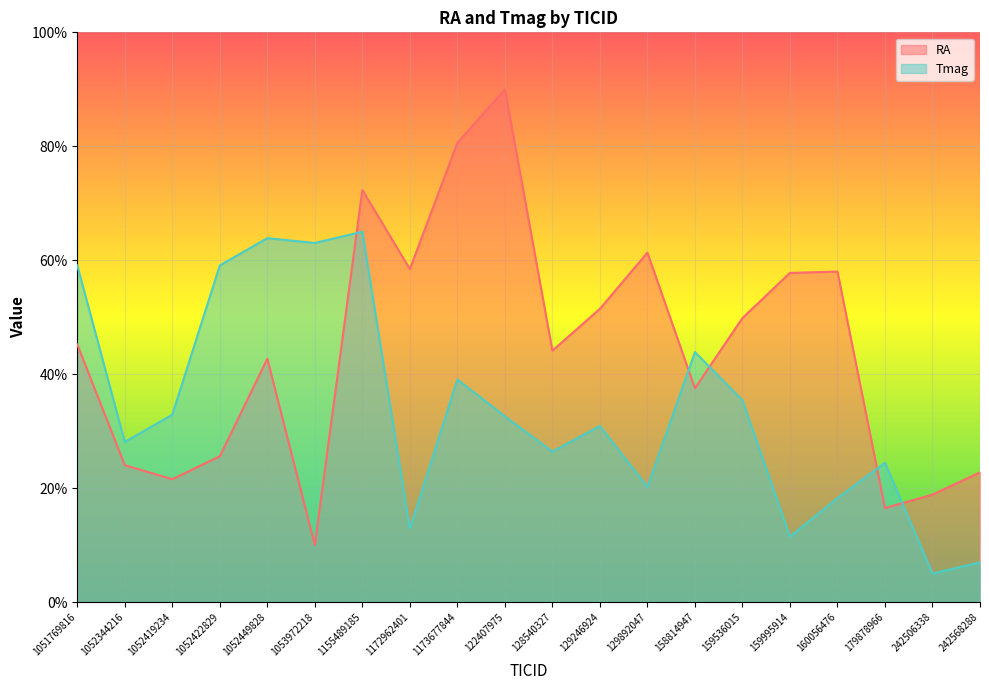

Rank the categories by Tmag value from lowest to highest.

242506338, 242568288, 159995914, 1172962401, 160056476, 129892047, 179878966, 128540327, 1052344216, 129246924, 122407975, 1052419234, 159536015, 1173677844, 158814947, 1051769816, 1052422829, 1053972218, 1052449828, 1155489185